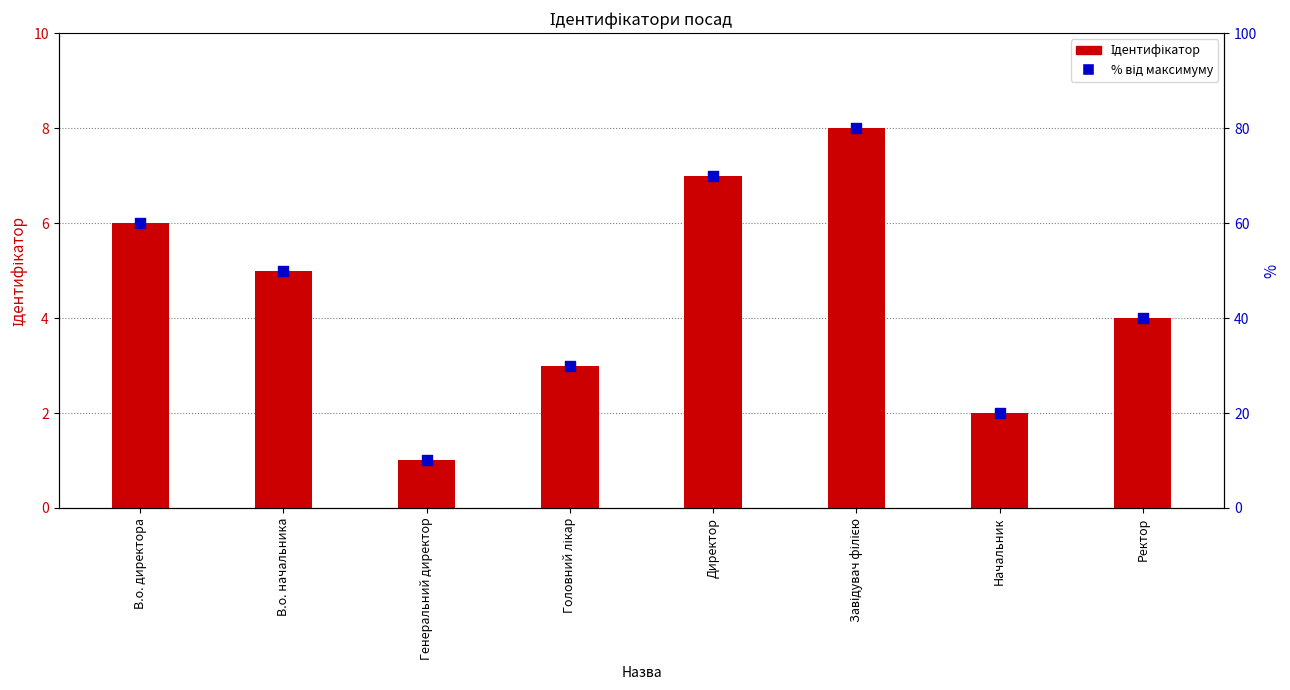

What are all the series names shown in the legend?

Ідентифікатор, % від максимуму